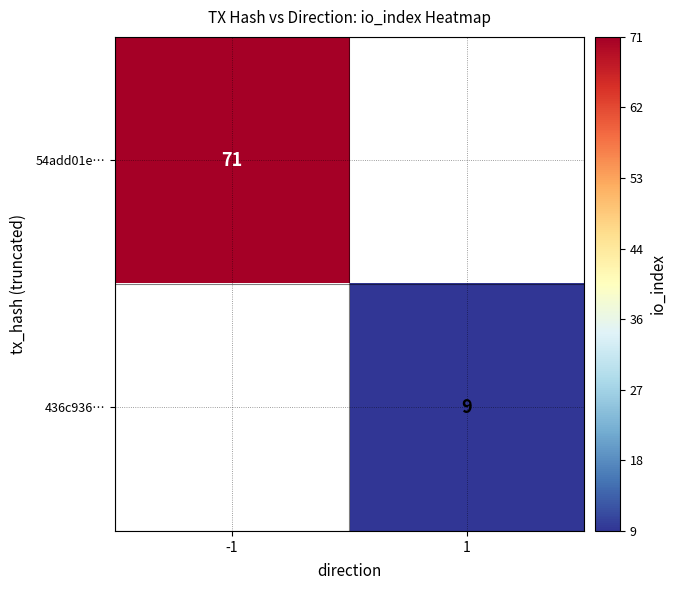

Count the number of data series in this chart.

2